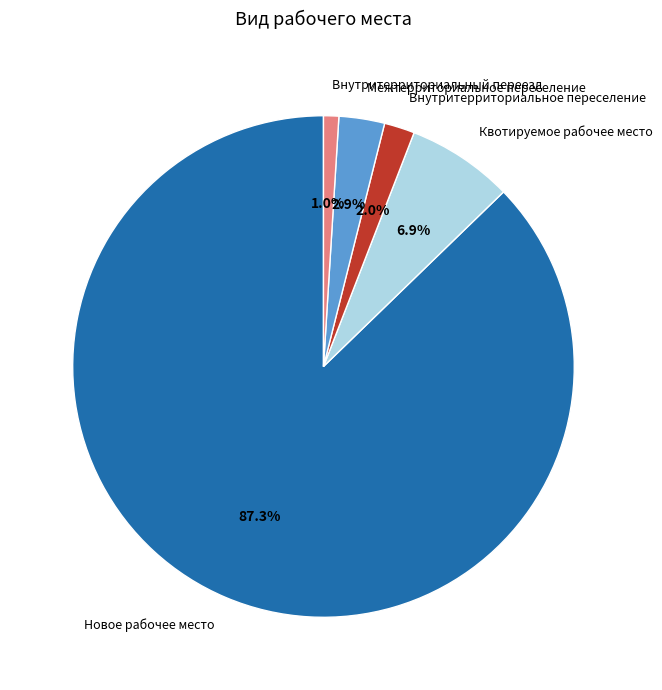

Is there any slice that represents more than half of the pie?

Yes